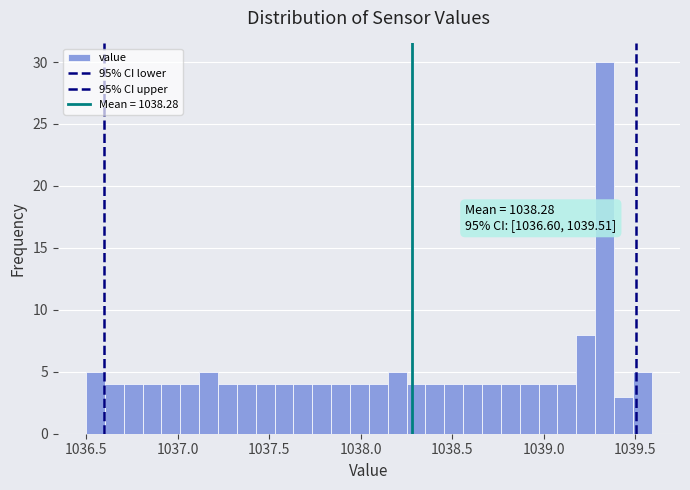

Around what value on the x-axis is the tallest bar? Give the approximate position of its centre, as read against the axis.

1039.35